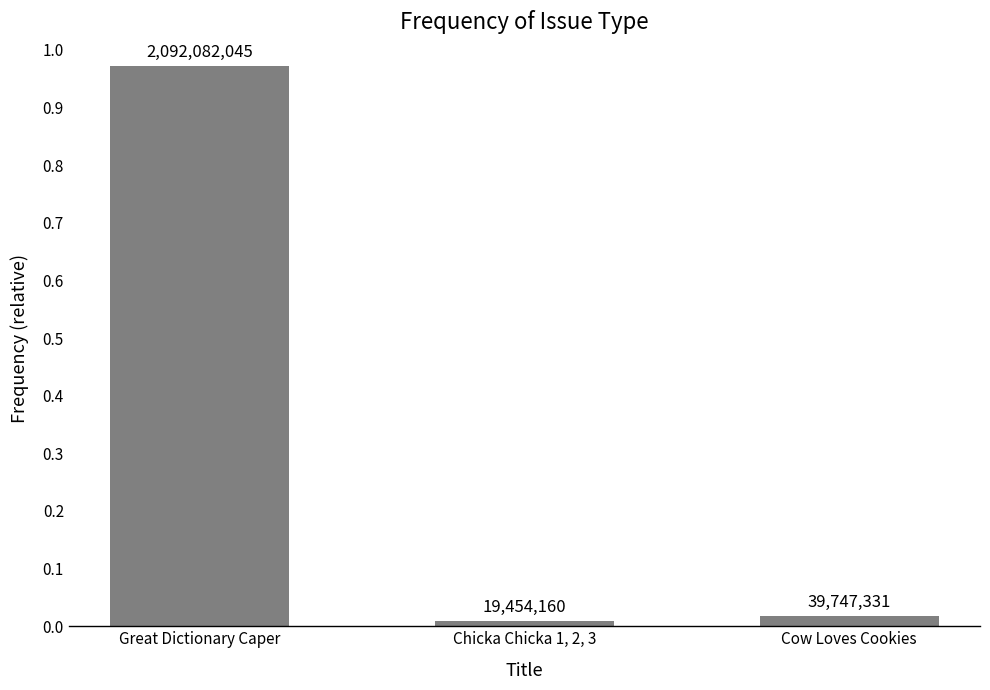

Reading left to right, extract all data points from this chart.

Great Dictionary Caper=1.0	Chicka Chicka 1, 2, 3=0.0	Cow Loves Cookies=0.0